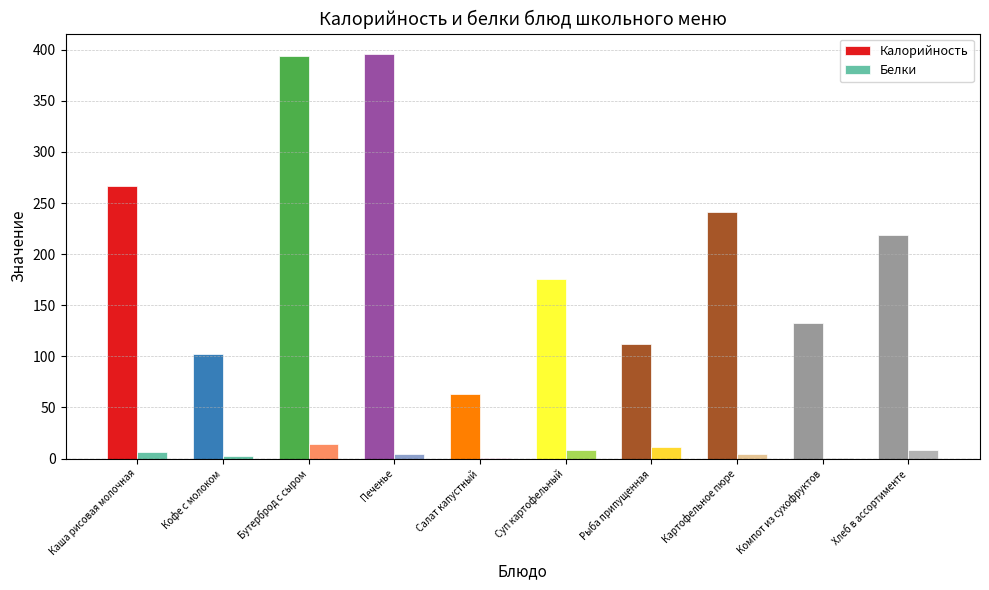

At which label is Калорийность closest to 229?

Хлеб в ассортименте